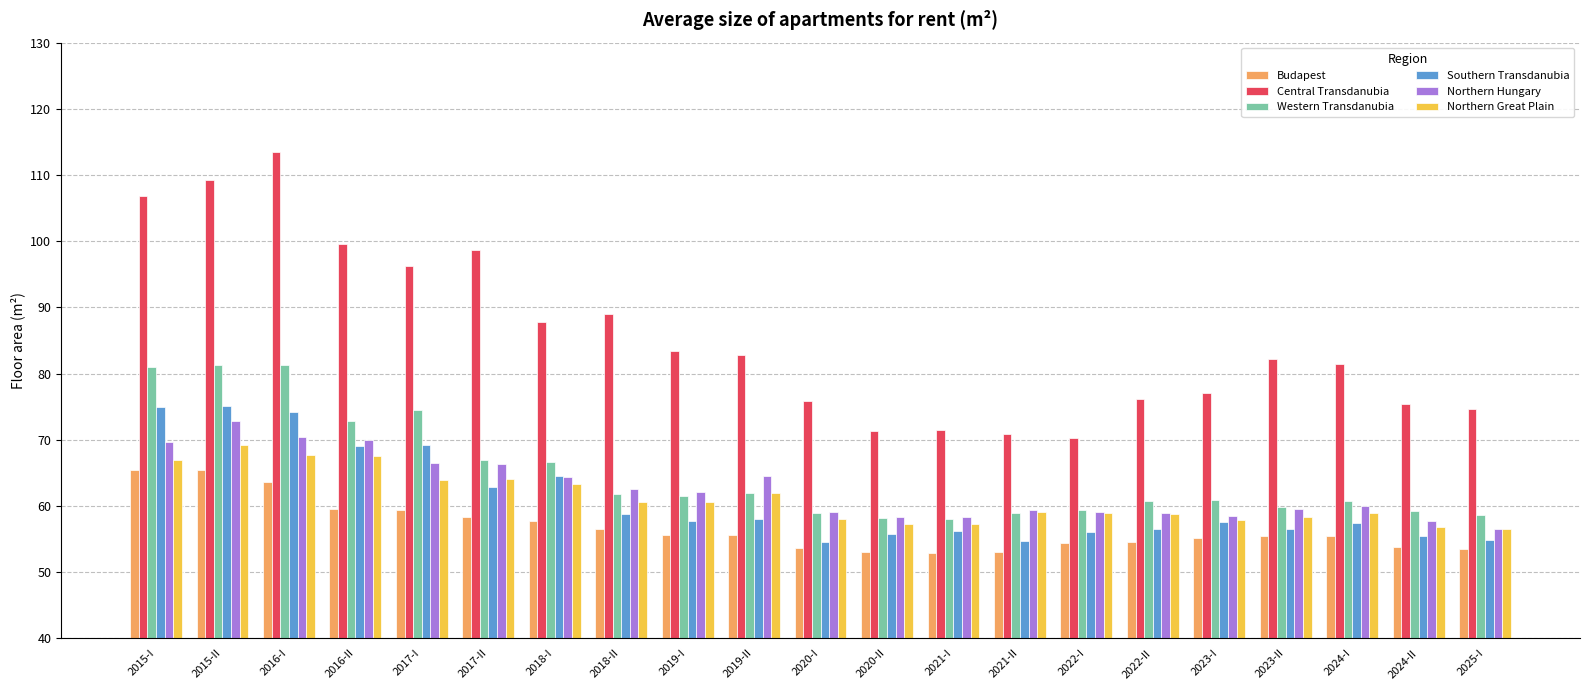

Read the Central Transdanubia value at 2015-I.

106.8